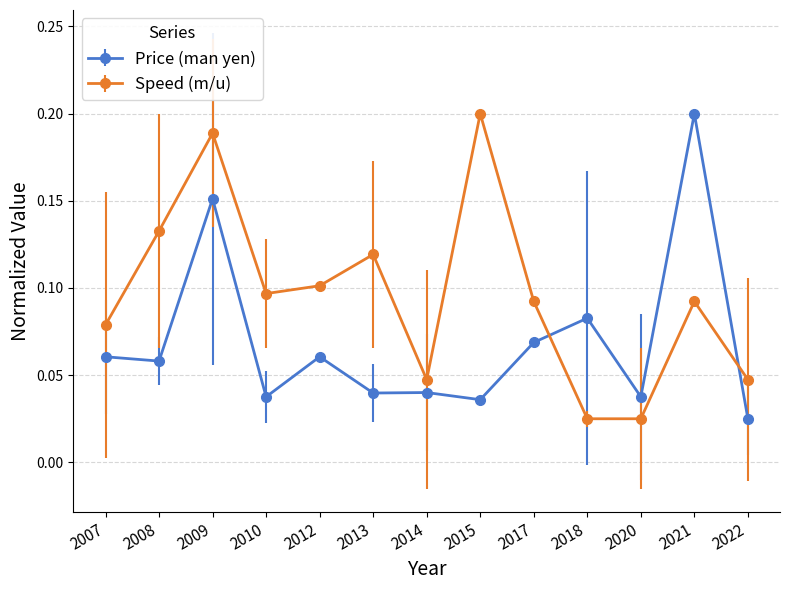

How many times do Price (man yen) and Speed (m/u) cross each other?

2